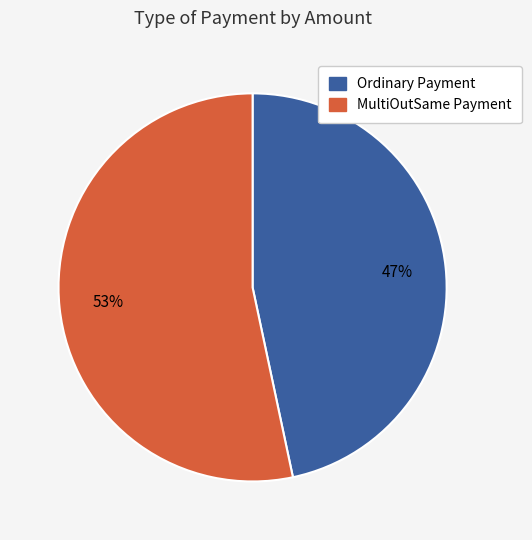

To the nearest percent, what is the average slice percentage?

50%